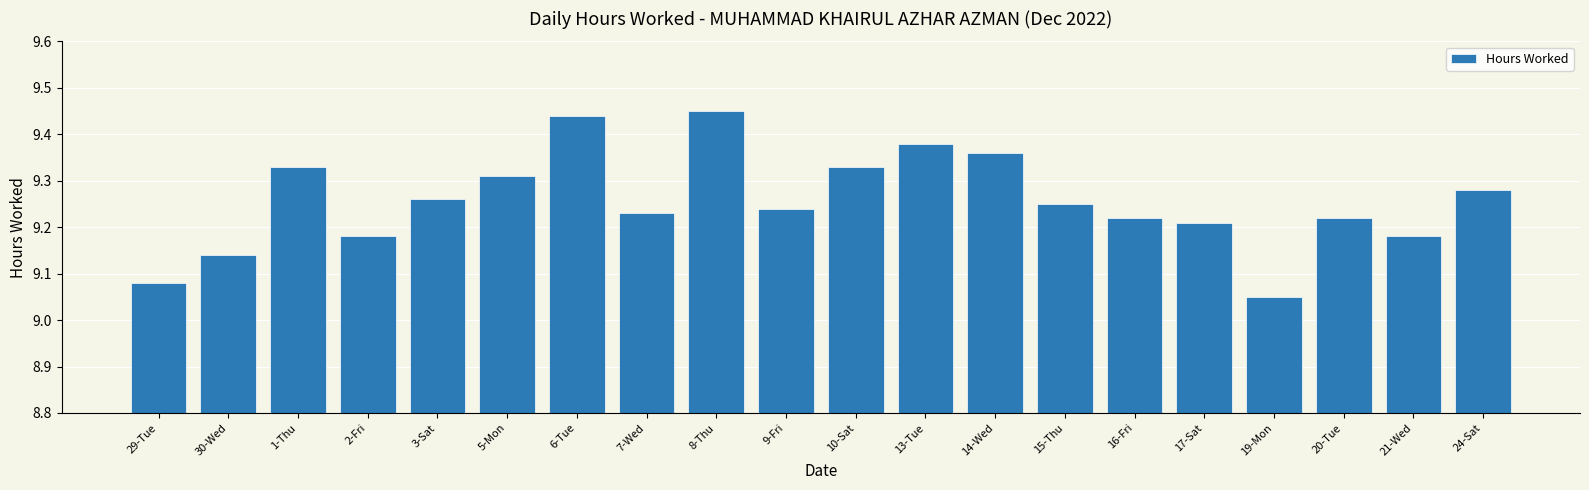

The value at 15-Thu is 13.9. True or false?

False